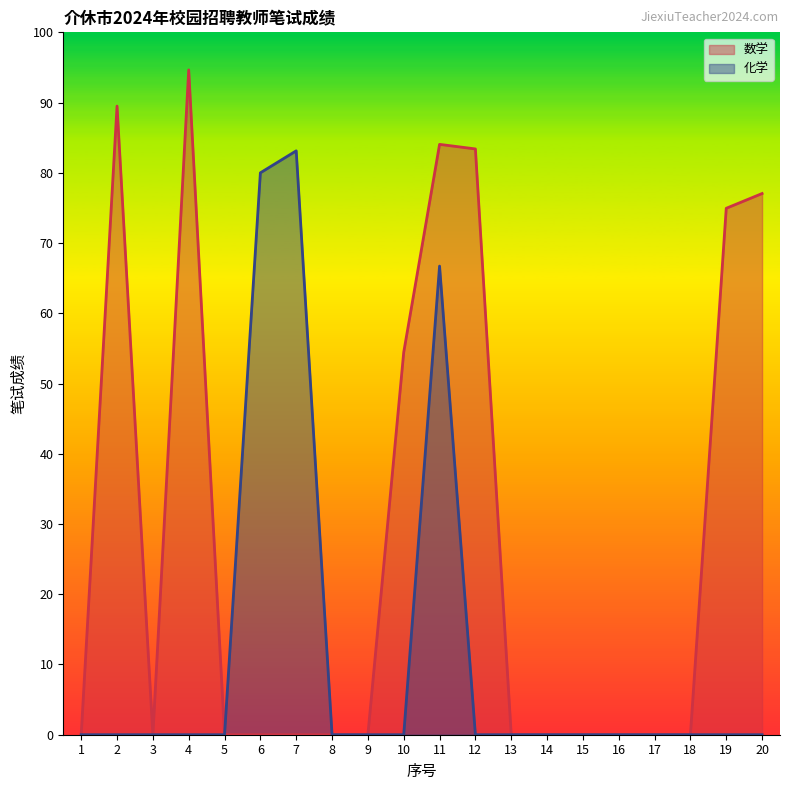

At how many categories does at least one series exceed 81?

5